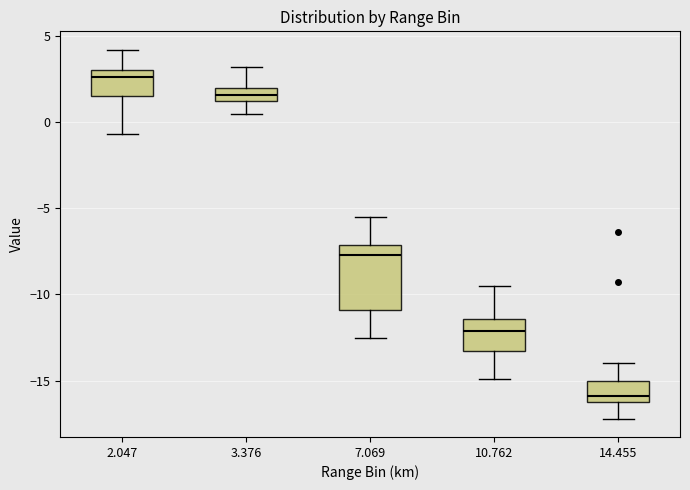

Which box's median line is the lowest?

14.455